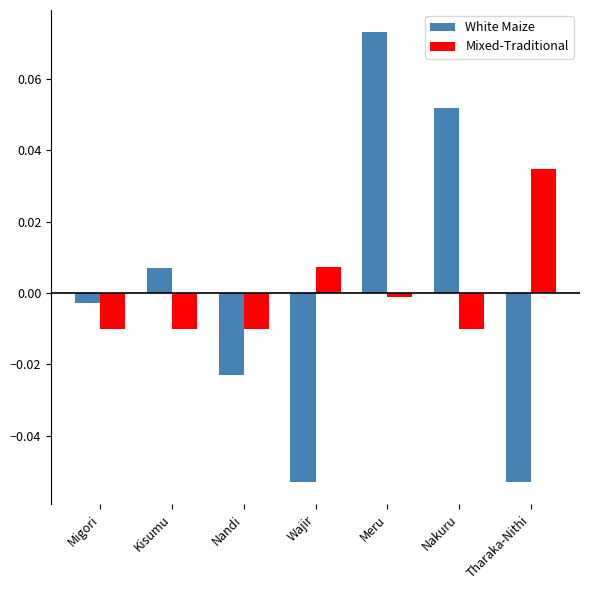

How many bars are there in each group?

2